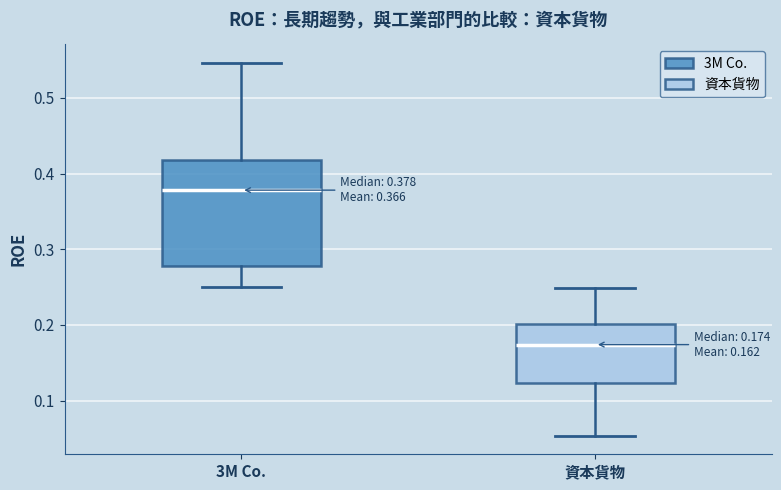

Comparing the boxes themselves (not the whiskers), which one is the tallest?

3M Co.